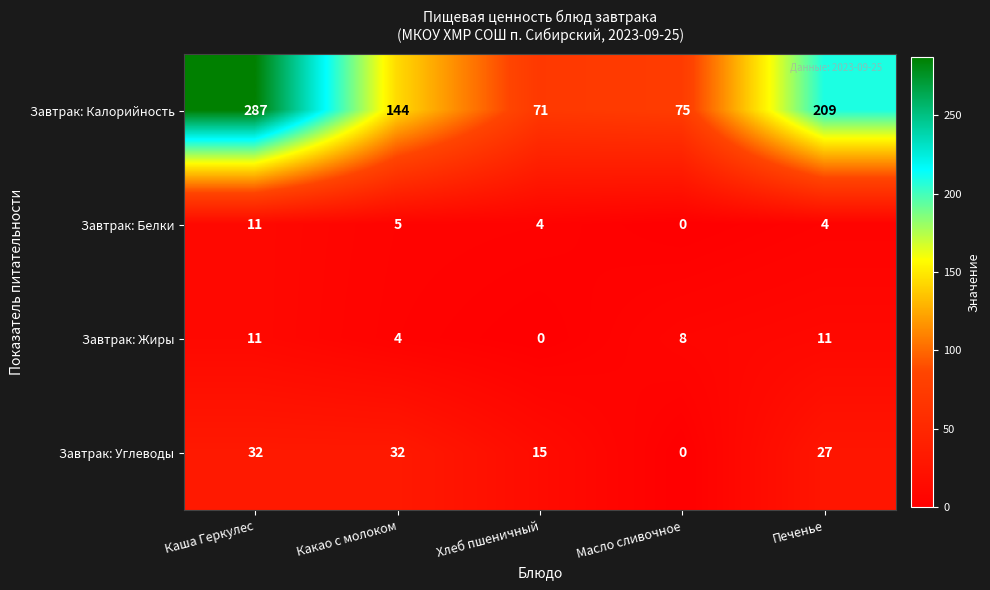

The value of Завтрак: Калорийность at Масло сливочное is 51. True or false?

False